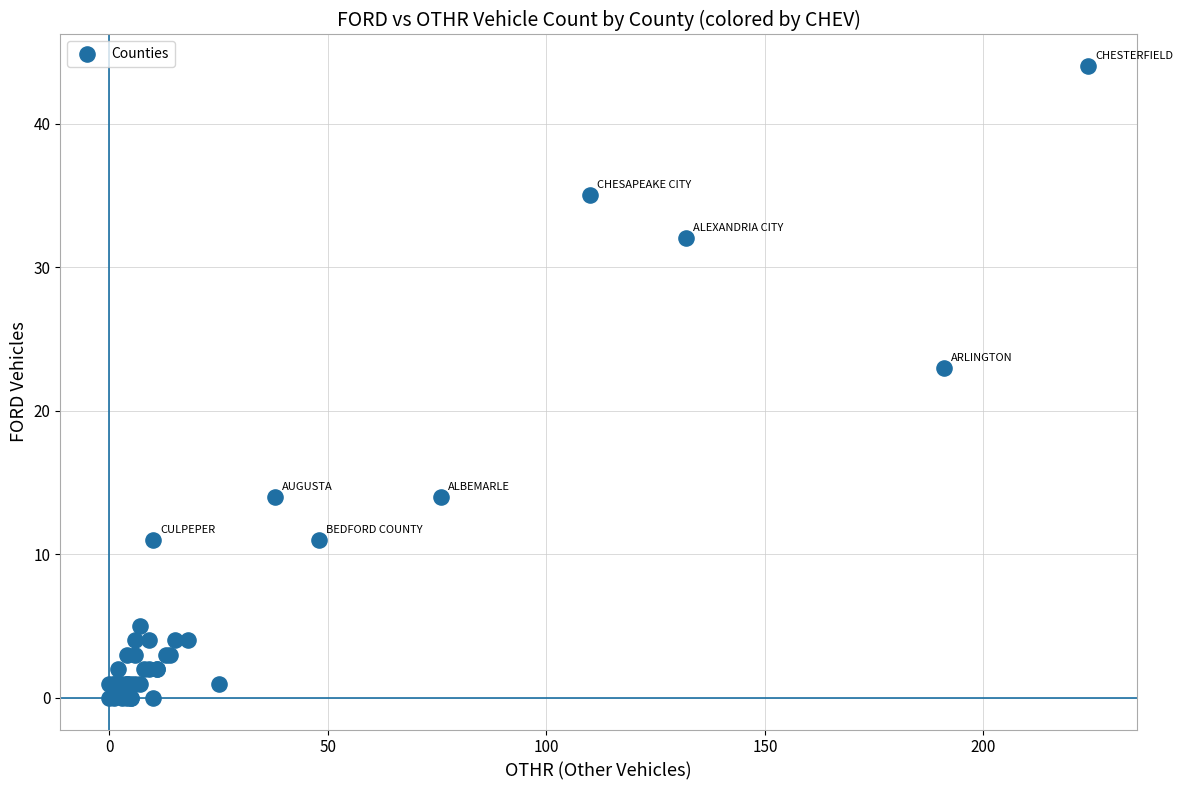

What Y value in the scatter plot is closest to 22?

23